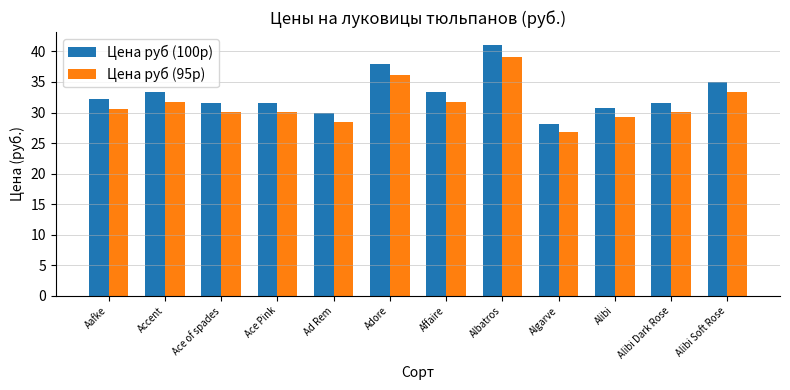

Is it true that Цена руб (95р) equals 36.1 at Adore?

True